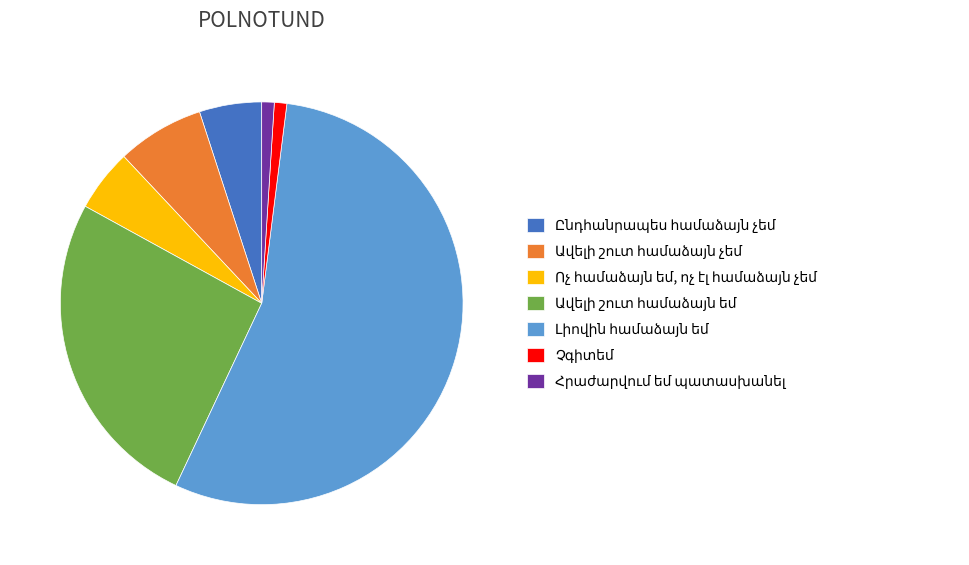

Is there any slice that represents more than half of the pie?

Yes